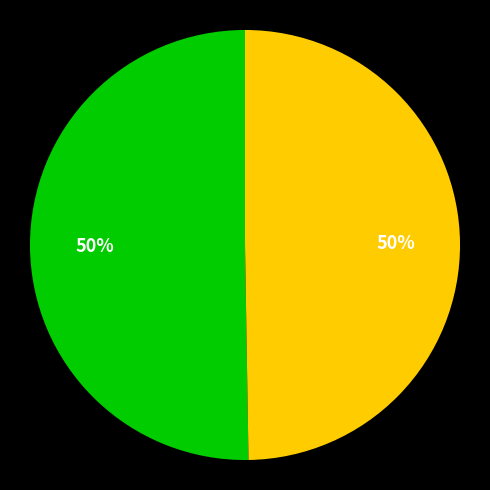

To the nearest percent, what is the average slice percentage?

50%